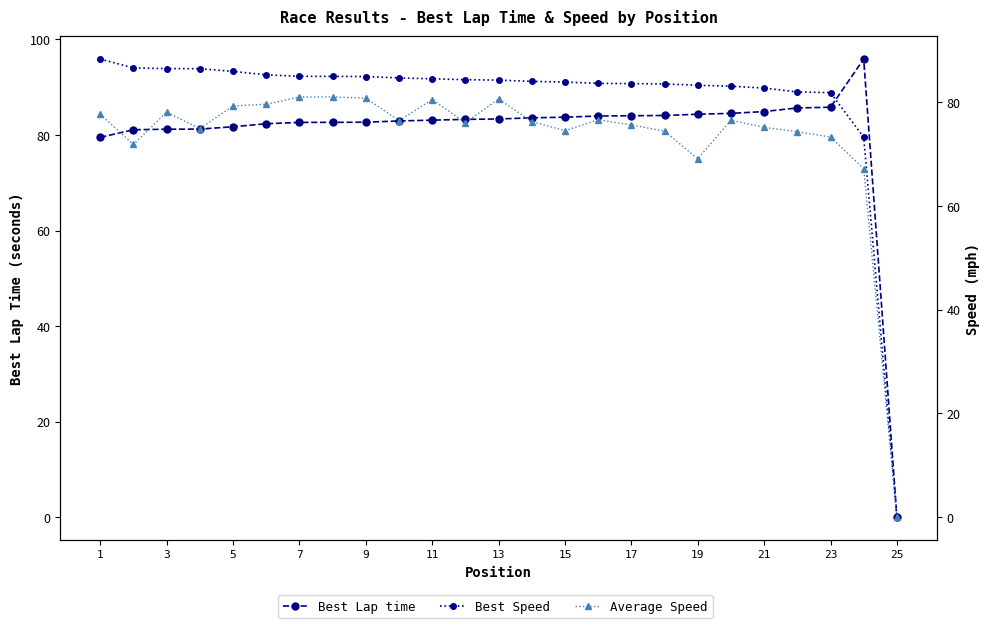

The Average Speed series shows 130.3 at 23. True or false?

False